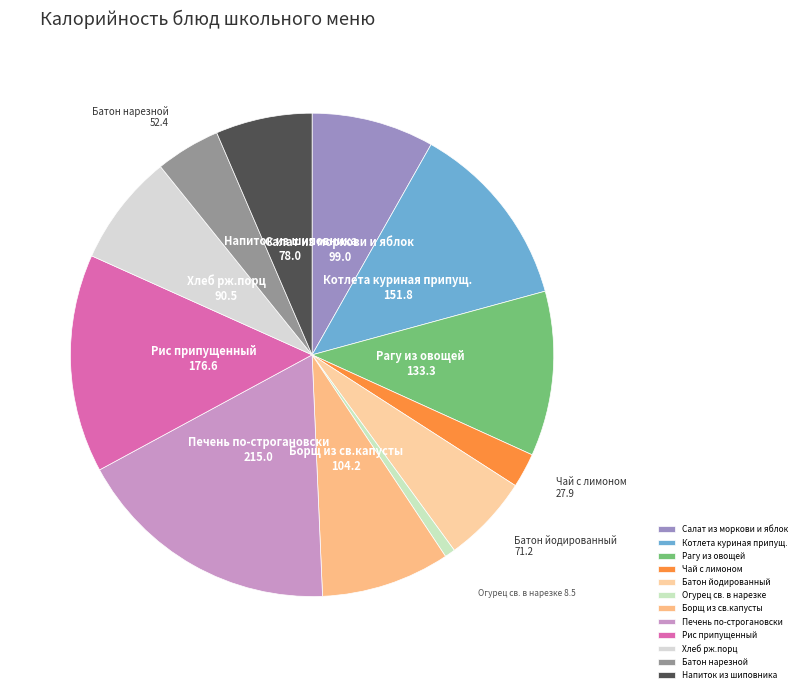

What is the ratio of the value at Чай с лимоном to the value at Батон нарезной?

0.5